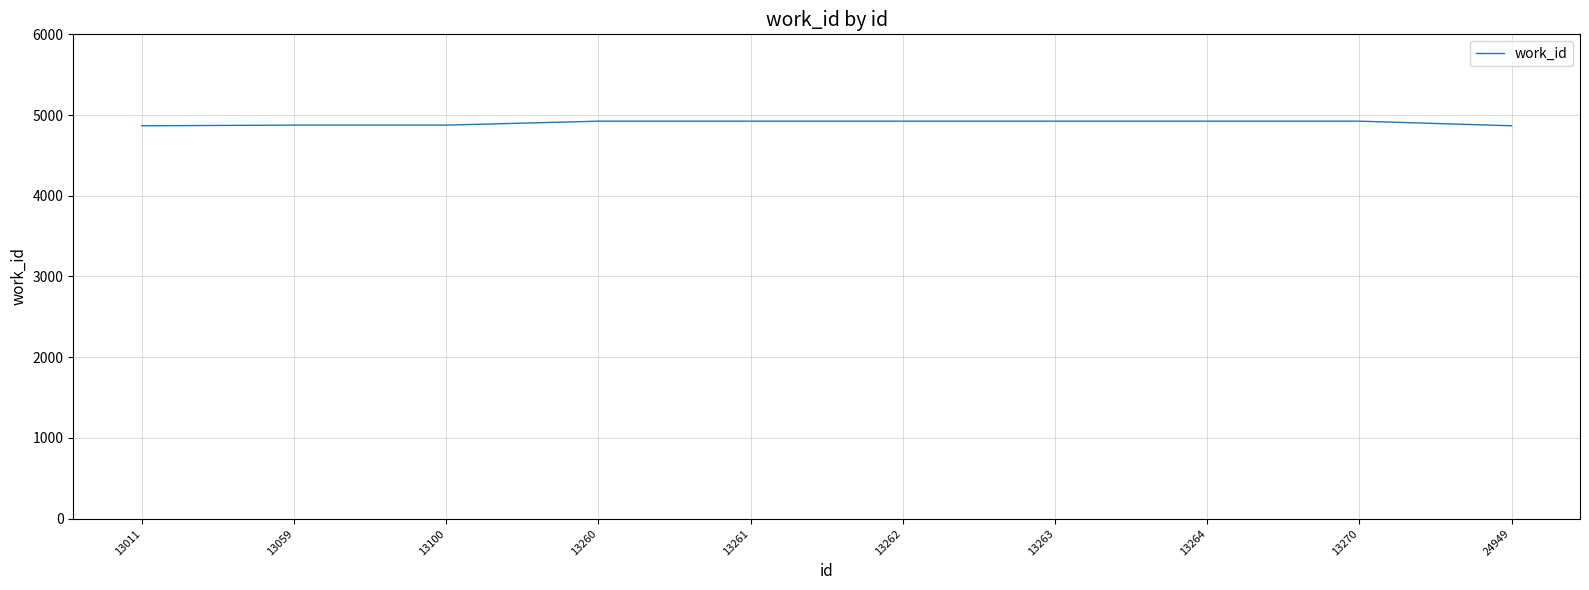

What is the minimum value shown in the chart?

4867